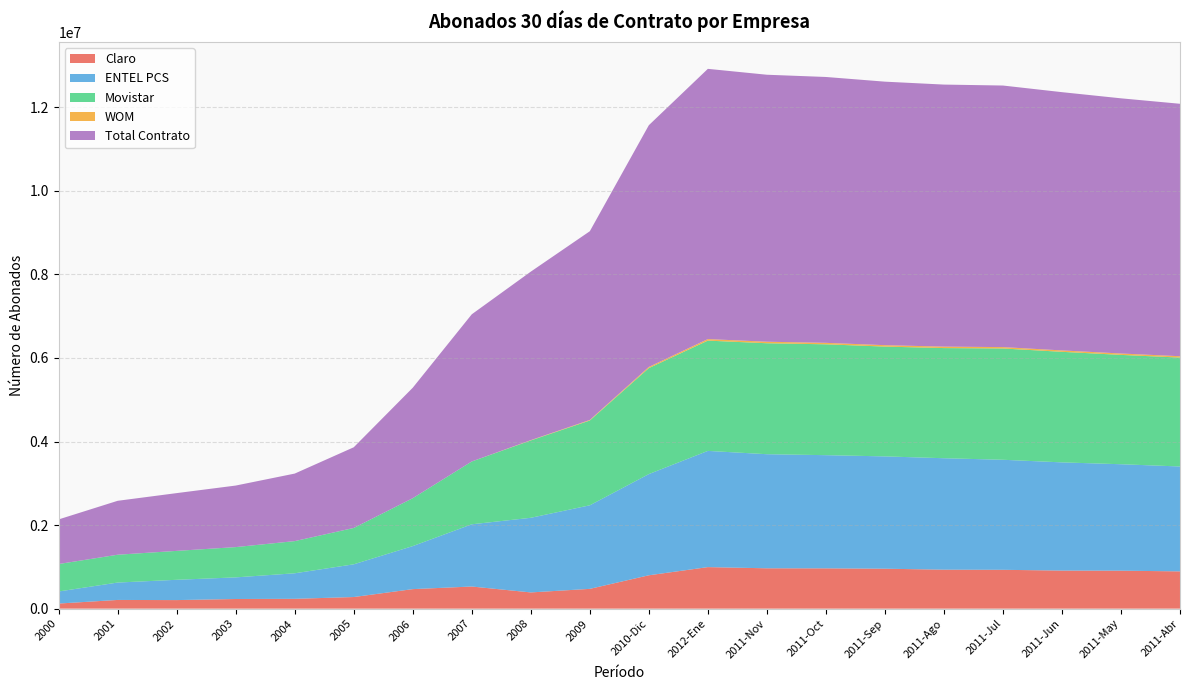

Reading right to left, extract all data points from this chart.

Claro: 2011-Abr=892155	2011-May=909025	2011-Jun=911386	2011-Jul=929773	2011-Ago=932917	2011-Sep=956152	2011-Oct=964609	2011-Nov=965973	2012-Ene=994283	2010-Dic=798796	2009=473733	2008=388438	2007=529873	2006=467491	2005=278089	2004=235319	2003=230942	2002=205006	2001=208462	2000=122062
ENTEL PCS: 2011-Abr=2511006	2011-May=2547891	2011-Jun=2590127	2011-Jul=2634171	2011-Ago=2667814	2011-Sep=2688607	2011-Oct=2709405	2011-Nov=2731022	2012-Ene=2782018	2010-Dic=2422406	2009=2000167	2008=1786608	2007=1489501	2006=1029943	2005=783364	2004=611217	2003=517662	2002=485746	2001=416358	2000=289076
Movistar: 2011-Abr=2606791	2011-May=2617379	2011-Jun=2646595	2011-Jul=2664017	2011-Ago=2636685	2011-Sep=2628312	2011-Oct=2653540	2011-Nov=2656177	2012-Ene=2639748	2010-Dic=2537019	2009=2029404	2008=1851420	2007=1503792	2006=1146790	2005=870006	2004=770117	2003=724706	2002=692119	2001=666032	2000=656992
WOM: 2011-Abr=32413	2011-May=33401	2011-Jun=33297	2011-Jul=32869	2011-Ago=34697	2011-Sep=34187	2011-Oct=35314	2011-Nov=36428	2012-Ene=36819	2010-Dic=27557	2009=13896	2008=7212	2007=0	2006=0	2005=0	2004=0	2003=0	2002=0	2001=0	2000=0
Total Contrato: 2011-Abr=6043068	2011-May=6108388	2011-Jun=6182089	2011-Jul=6261482	2011-Ago=6272938	2011-Sep=6307736	2011-Oct=6364180	2011-Nov=6391015	2012-Ene=6468703	2010-Dic=5786405	2009=4517200	2008=4033678	2007=3523166	2006=2644224	2005=1931459	2004=1616653	2003=1473310	2002=1382871	2001=1290852	2000=1068130